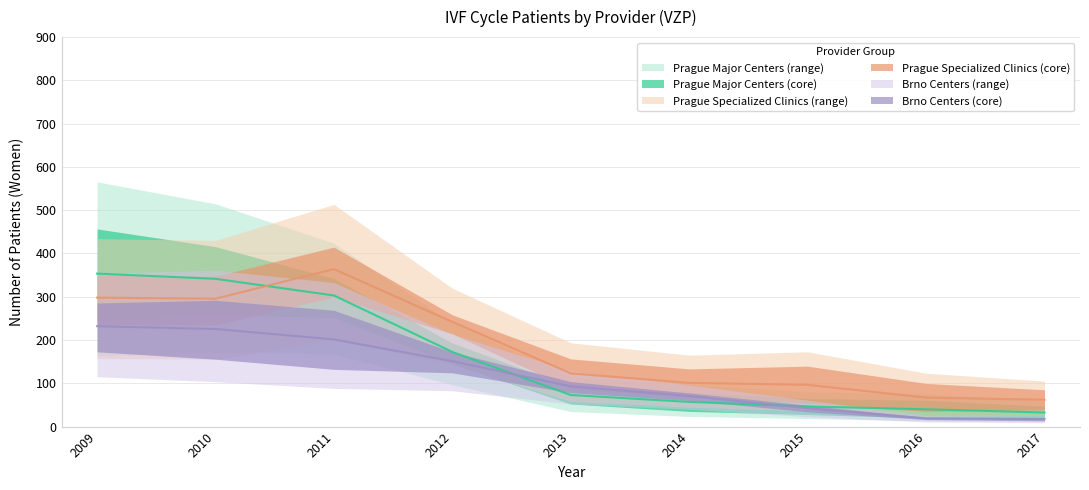

True or false: Všeobecná fakultní nemocnice v Praze has a value of 73.0 at 2013.

True